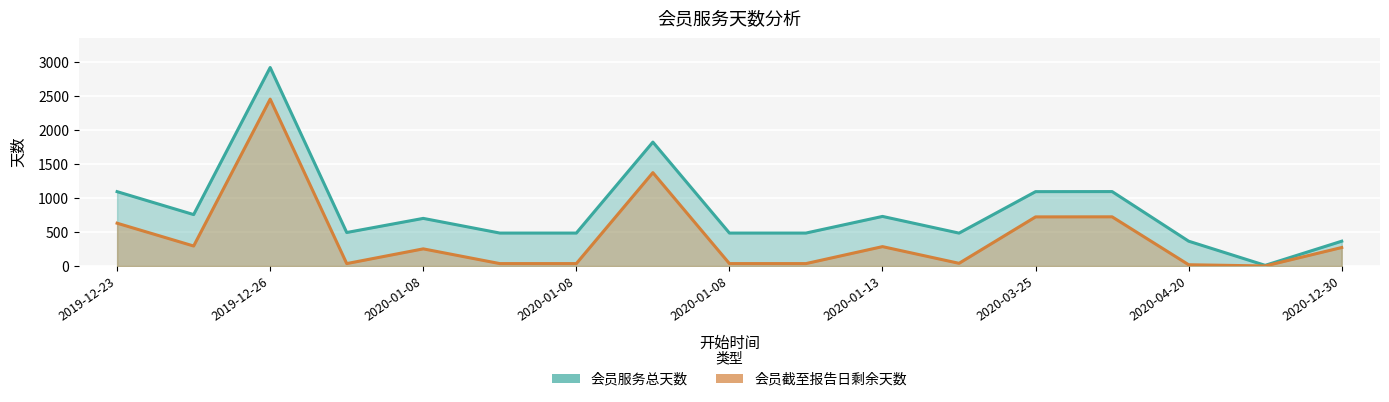

At 2020-01-13, list the series in order from smallest to largest.

会员截至报告日剩余天数, 会员服务总天数